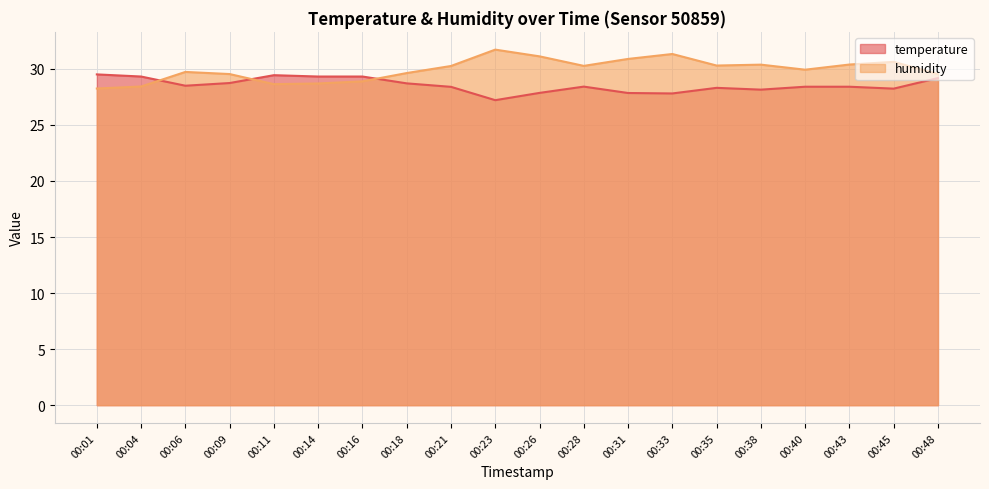

Rank the categories by temperature value from lowest to highest.

00:23, 00:33, 00:31, 00:26, 00:38, 00:45, 00:35, 00:21, 00:40, 00:43, 00:28, 00:06, 00:18, 00:09, 00:48, 00:04, 00:14, 00:16, 00:11, 00:01